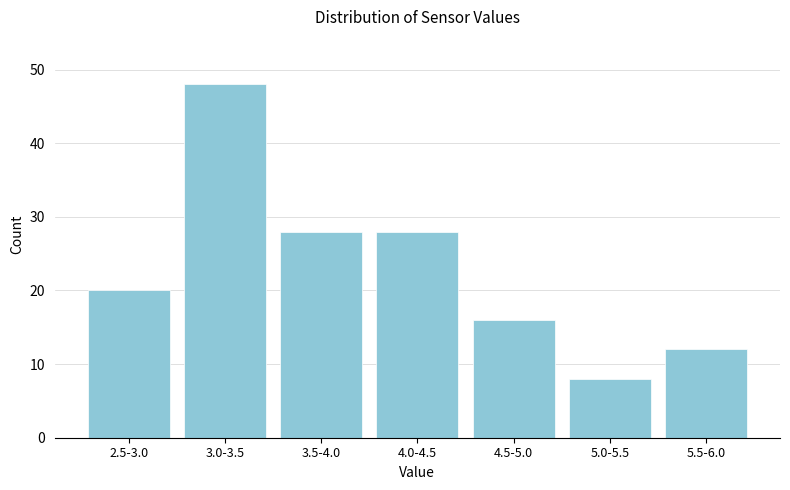

Reading left to right, extract all data points from this chart.

2.5-3.0=20	3.0-3.5=48	3.5-4.0=28	4.0-4.5=28	4.5-5.0=16	5.0-5.5=8	5.5-6.0=12